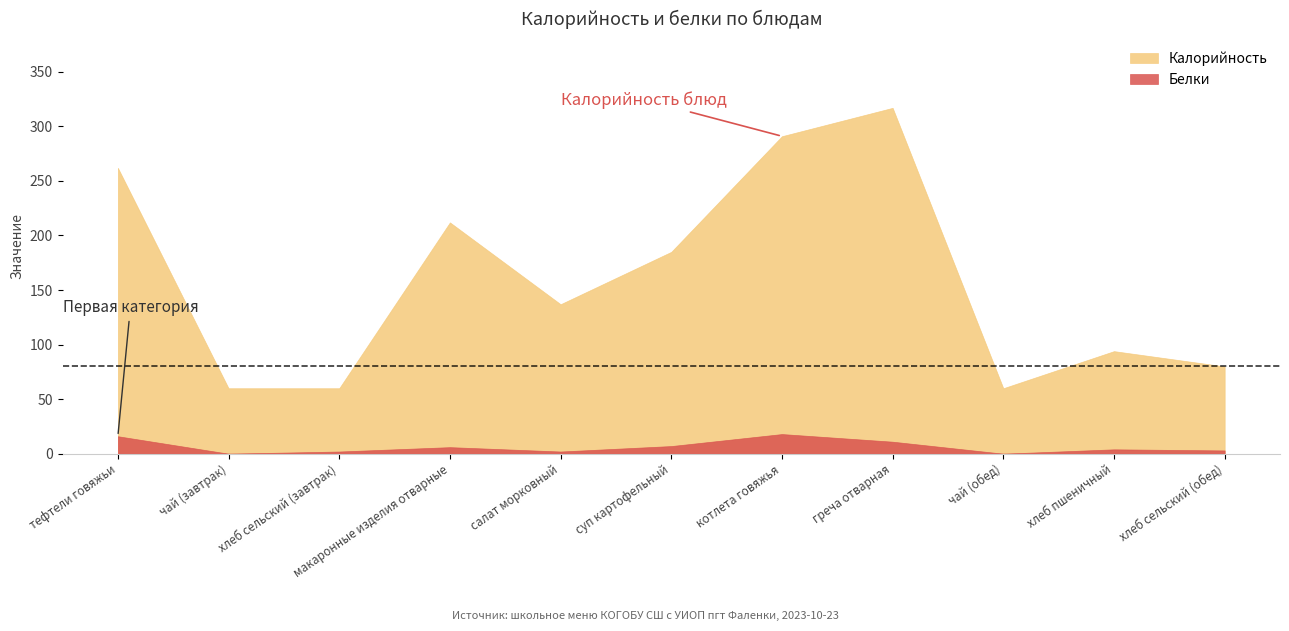

Reading left to right, transcribe all the data shown in this chart.

Калорийность: 262	60	60	212	137	185	291	317	60	94	80
Белки: 16	0	2	6	2	7	18	11	0	4	3